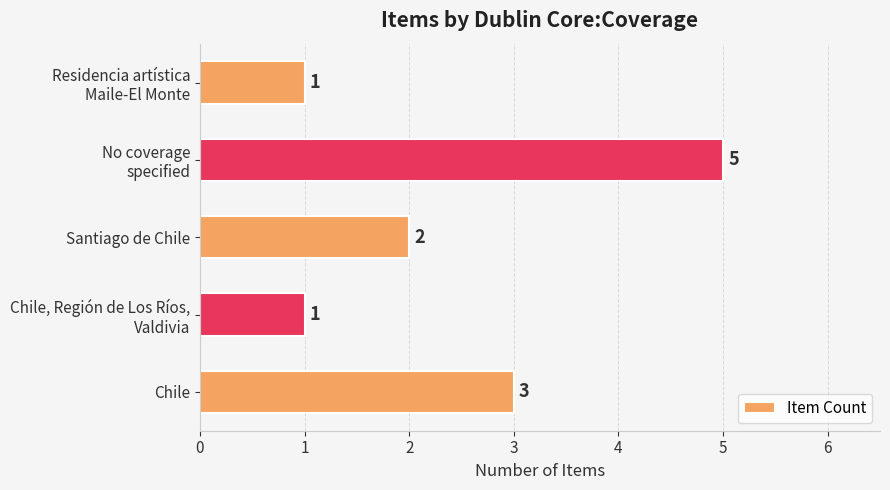

True or false: the data shows 1 at Santiago de Chile.

False